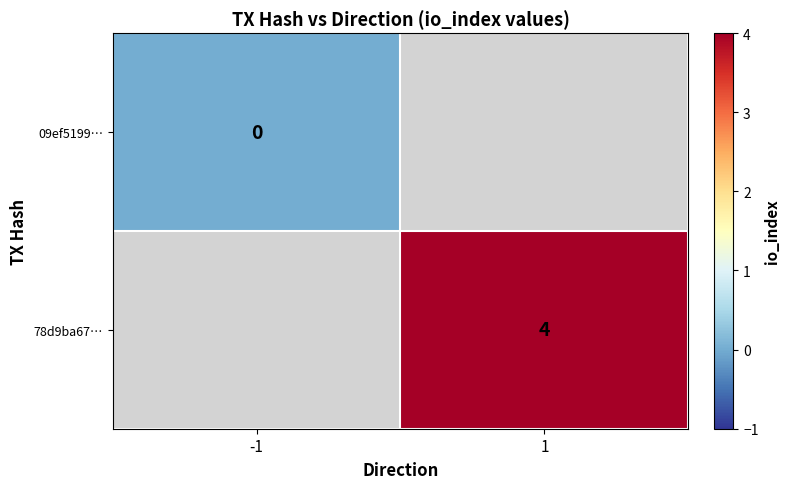

Is the value of 78d9ba67… at -1 greater than the value of 09ef5199… at 1?

No